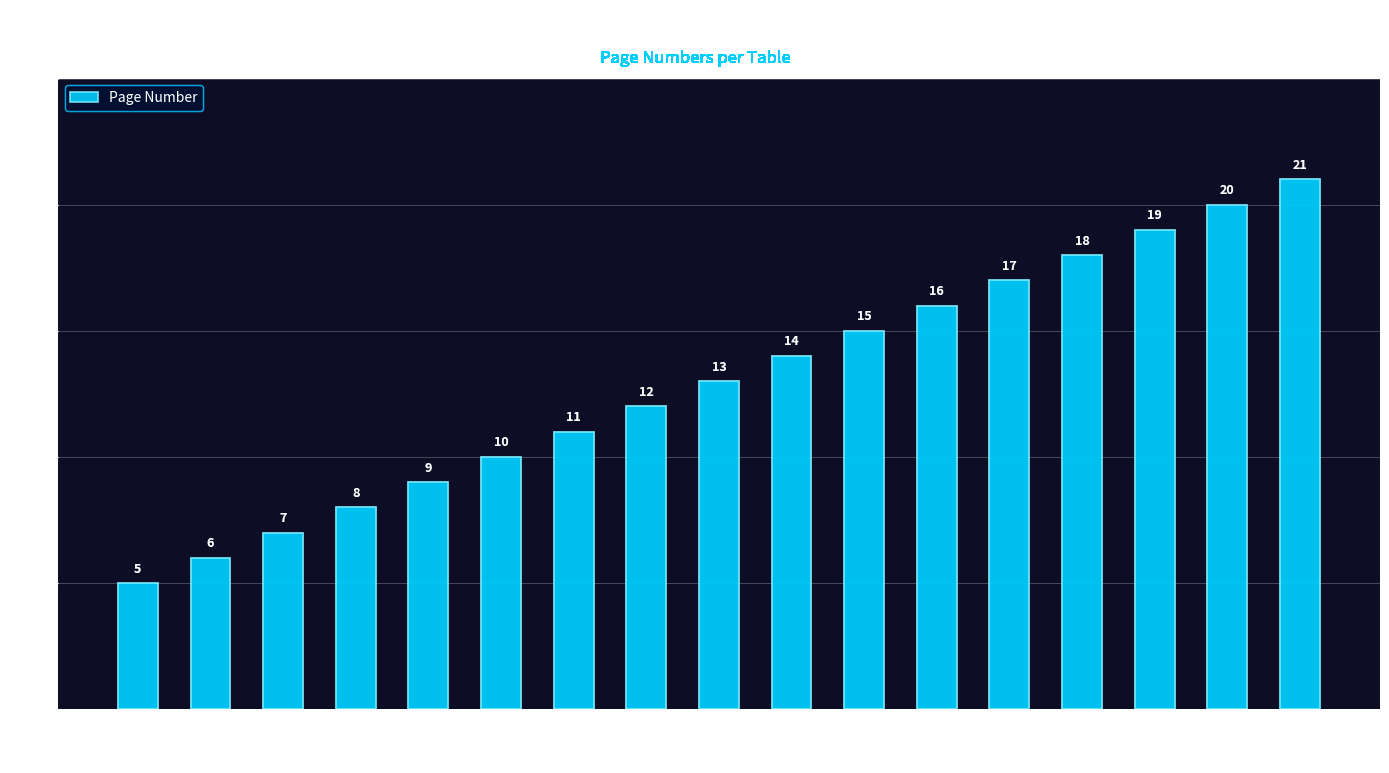

Rank the categories by value from lowest to highest.

Table 1, Table 2, Table 3, Table 4, Table 5, Table 6, Table 7, Table 8, Table 9, Table 10, Table 11, Table 12, Table 13, Table 14, Table 15, Table 16, Table 17